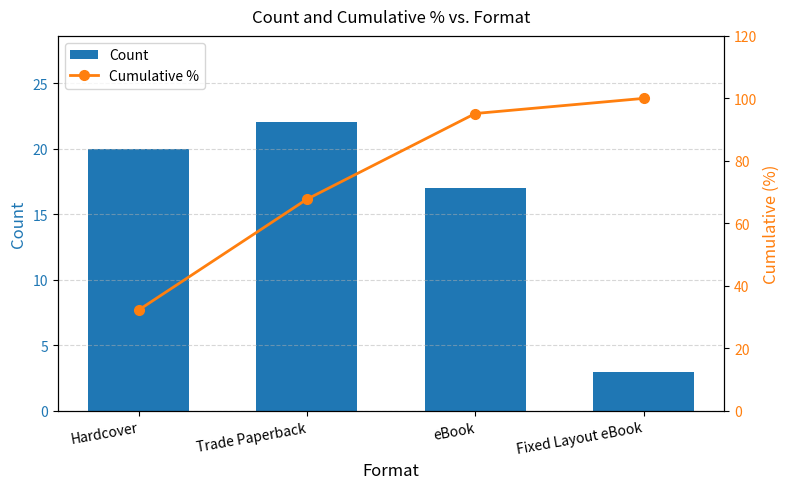

Rank the series by their average value, from lowest to highest.

Count, Cumulative %